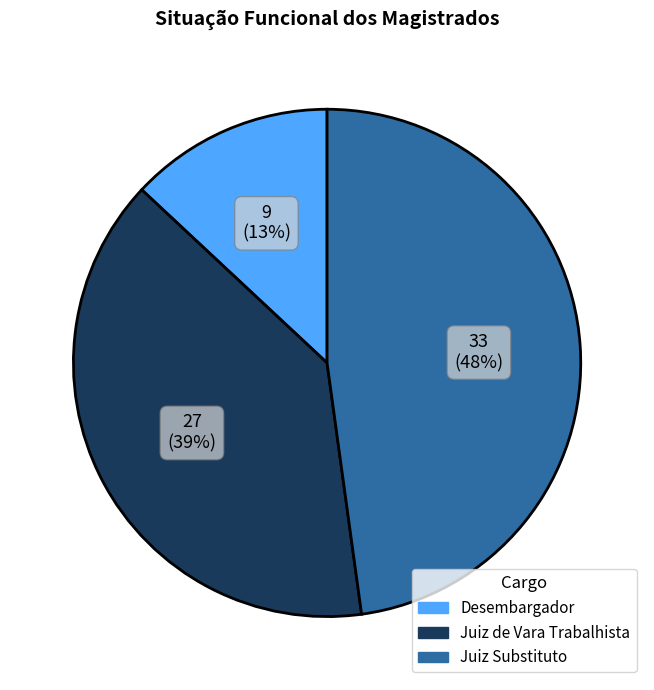

Which slice is the smallest?

Desembargador